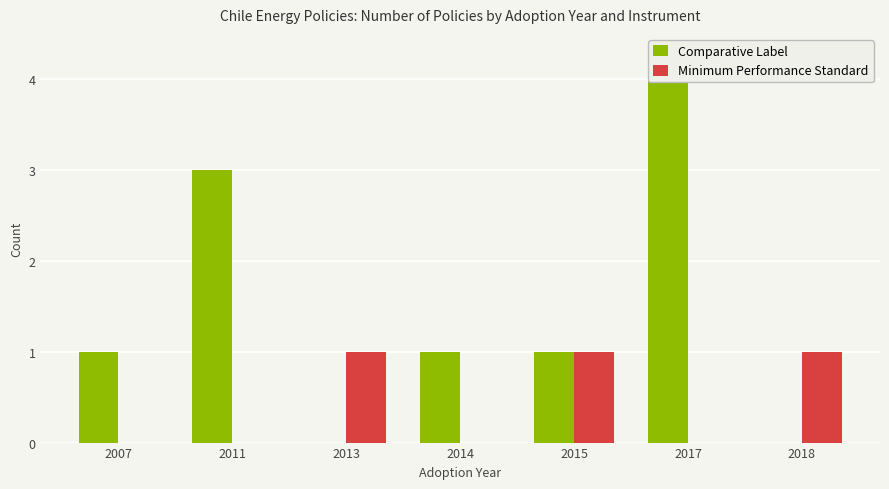

Which series has the largest total across all categories?

Comparative Label